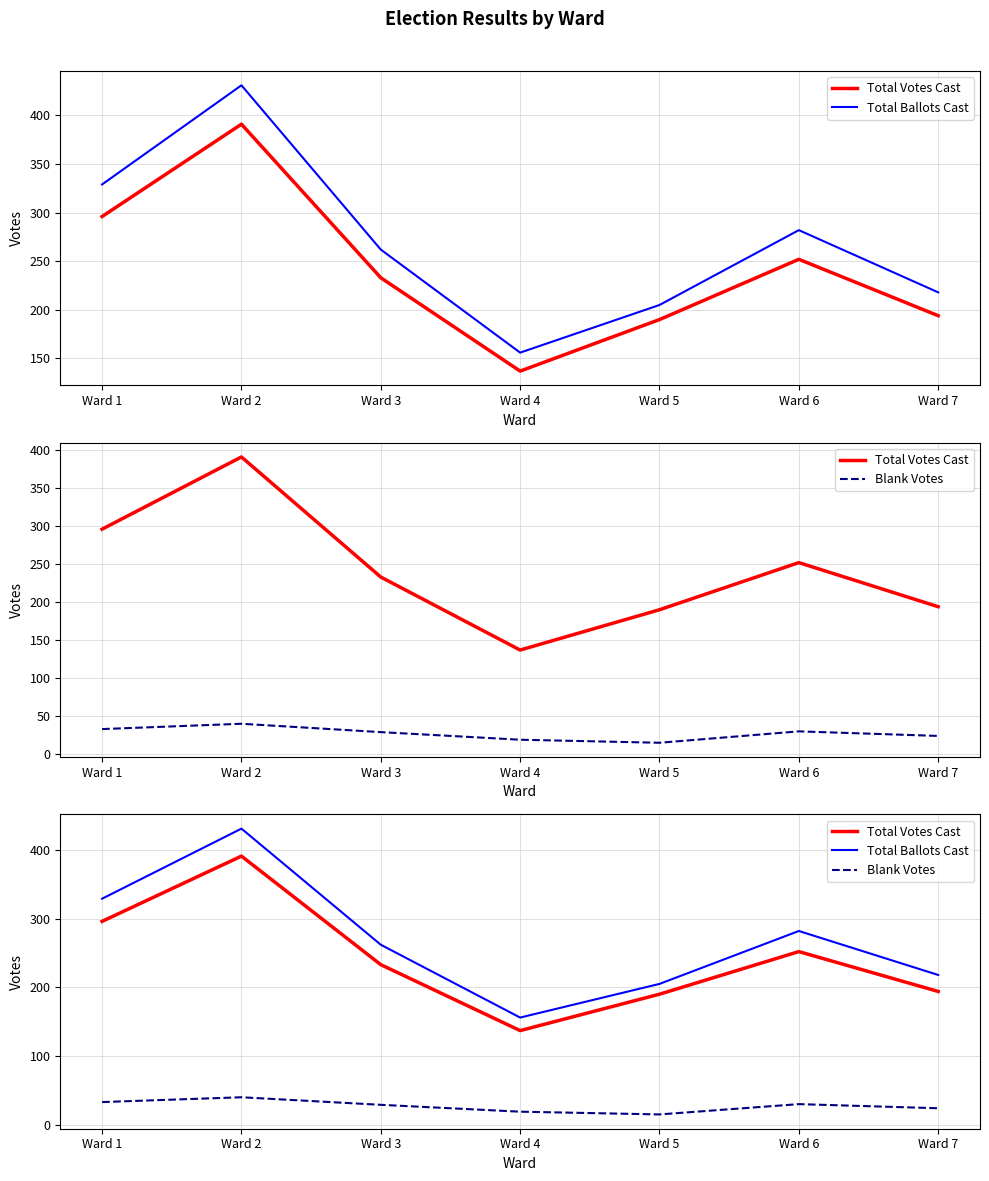

Reading left to right, what are all the values shown in this chart?

Total Votes Cast: Ward 1=296	Ward 2=391	Ward 3=233	Ward 4=137	Ward 5=190	Ward 6=252	Ward 7=194
Total Ballots Cast: Ward 1=329	Ward 2=431	Ward 3=262	Ward 4=156	Ward 5=205	Ward 6=282	Ward 7=218
Blank Votes: Ward 1=33	Ward 2=40	Ward 3=29	Ward 4=19	Ward 5=15	Ward 6=30	Ward 7=24